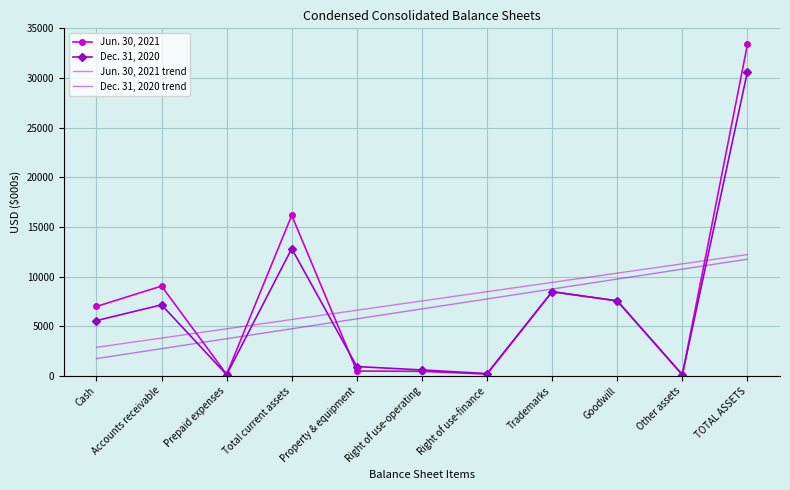

Rank the categories by Dec. 31, 2020 trend value from highest to lowest.

TOTAL ASSETS, Other assets, Goodwill, Trademarks, Right of use-finance, Right of use-operating, Property & equipment, Total current assets, Prepaid expenses, Accounts receivable, Cash